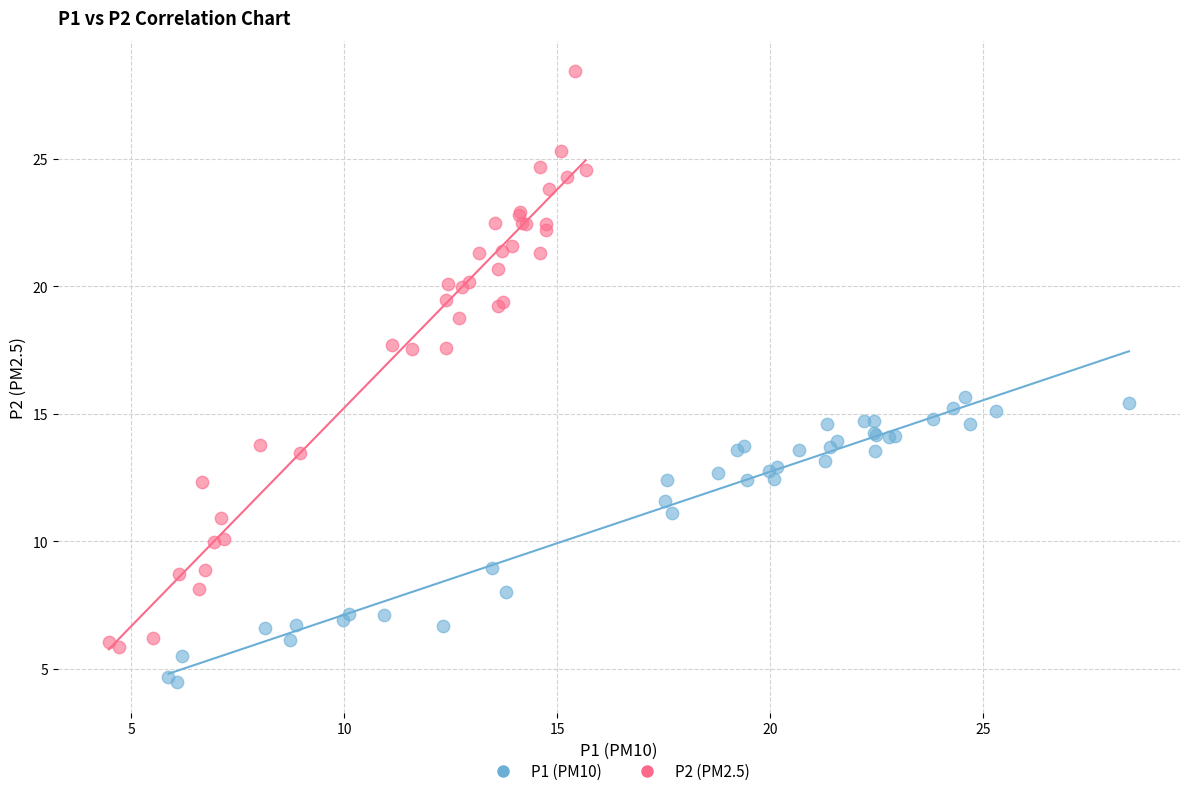

Which series contains the highest Y value?

P2 (PM2.5)